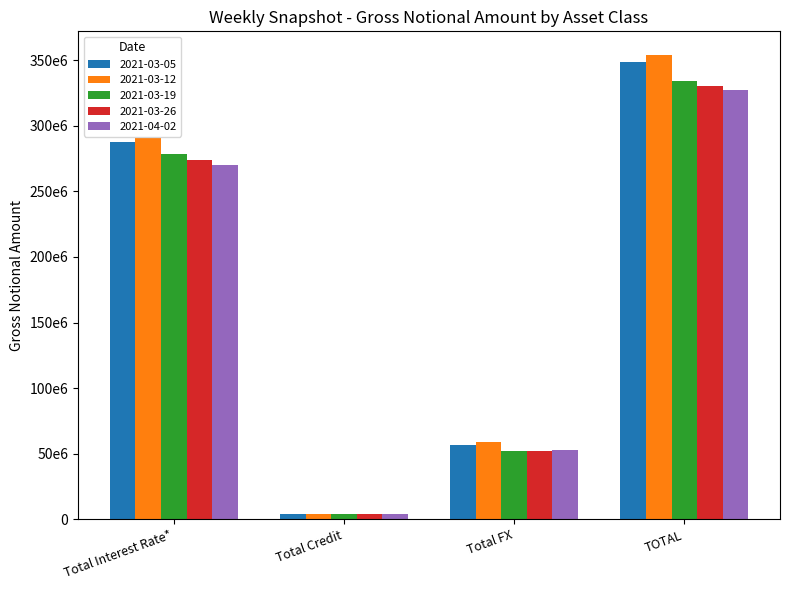

Is the value of 2021-03-12 at Total Interest Rate* greater than the value of 2021-03-19 at Total FX?

Yes